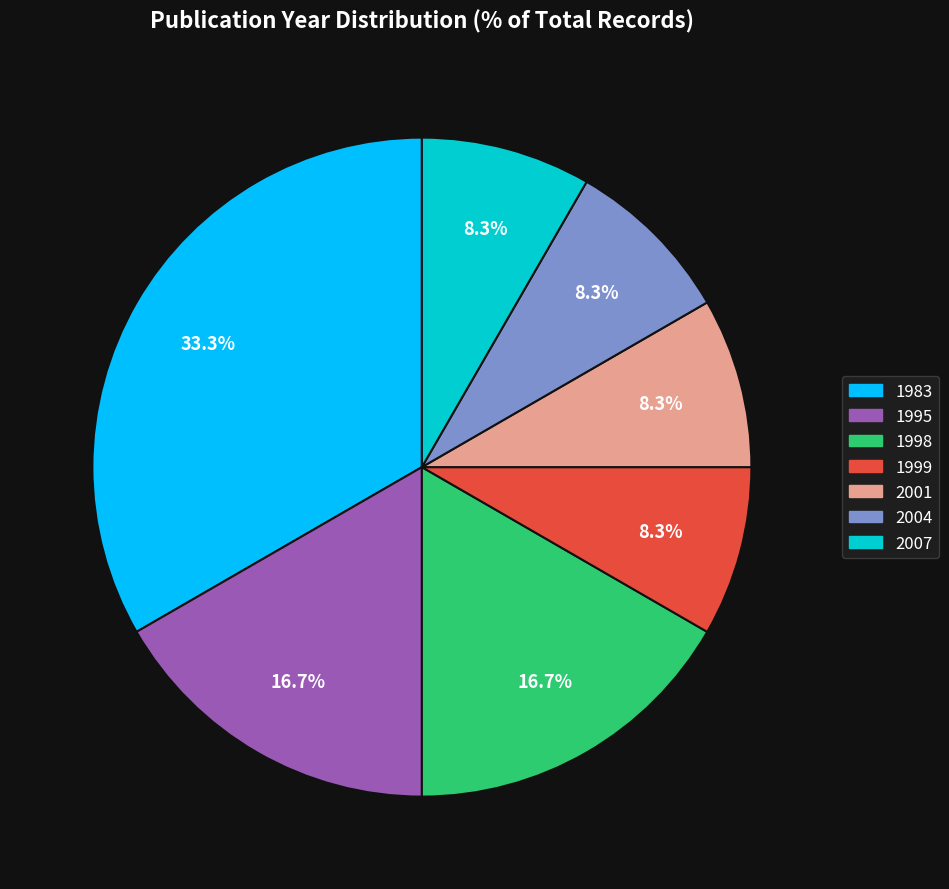

The 2004 slice represents 8% of the pie. True or false?

True